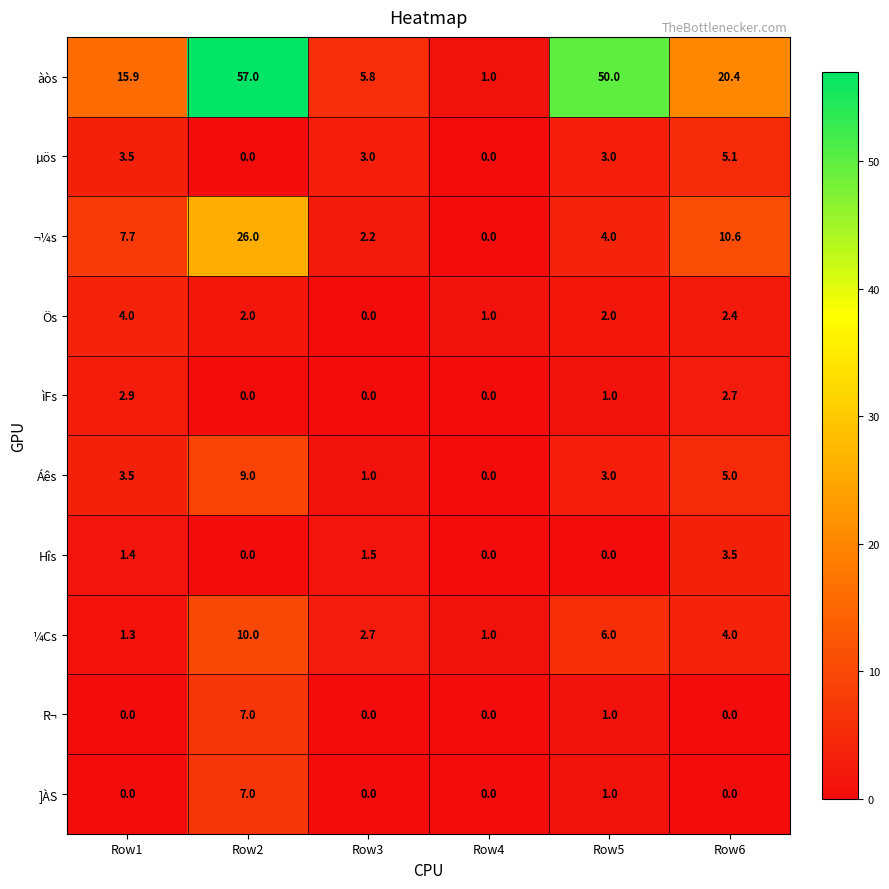

Is it true that µös equals 0.0 at Row2?

True